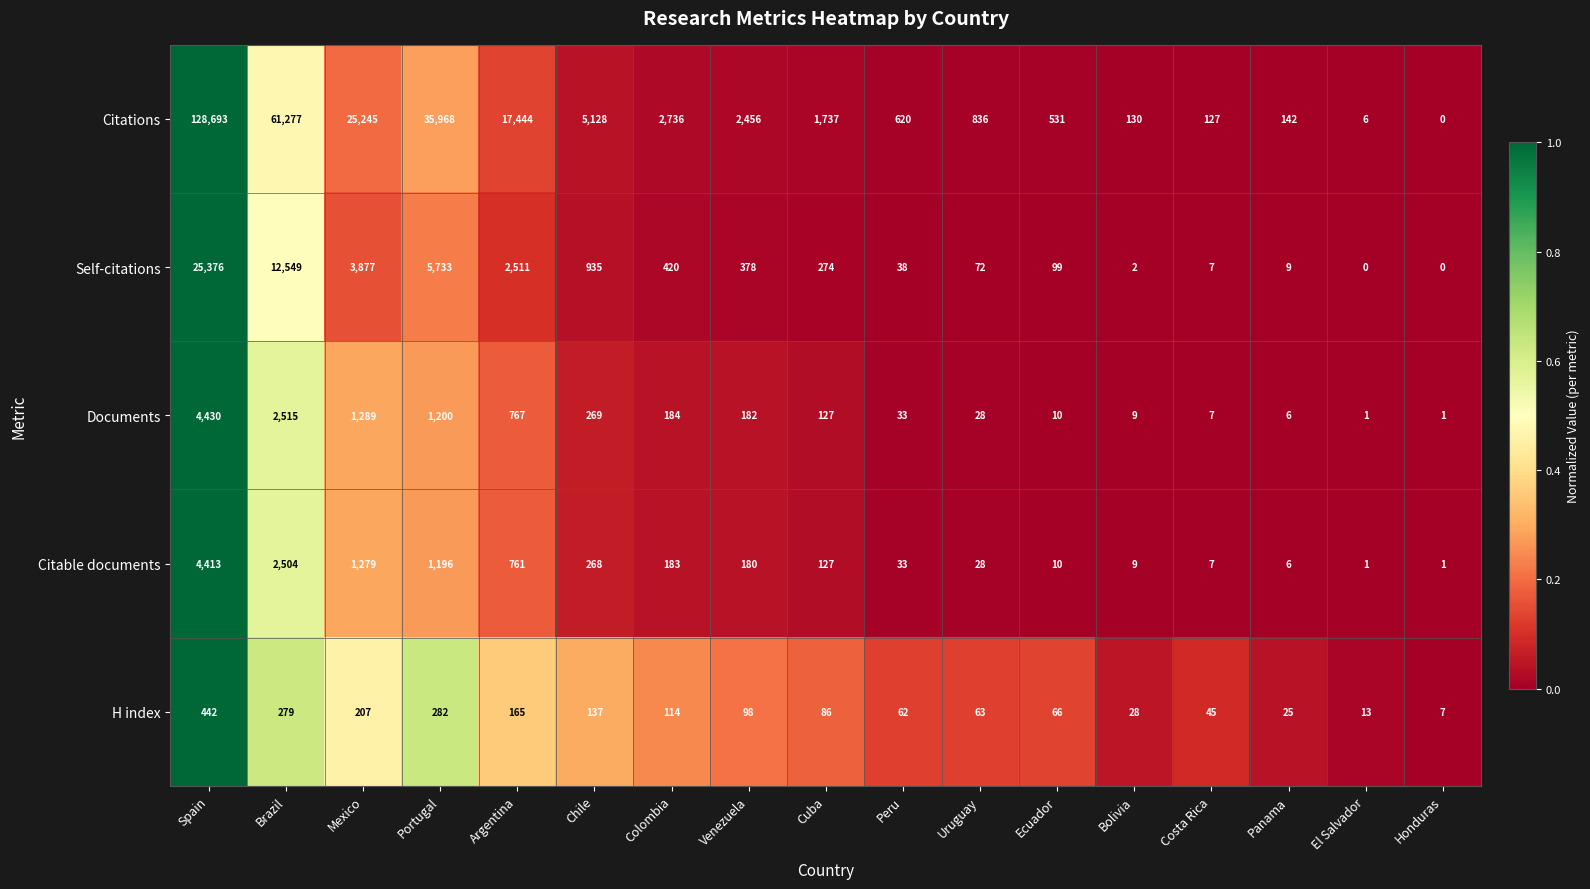

What value does the Documents series have at Colombia?

184